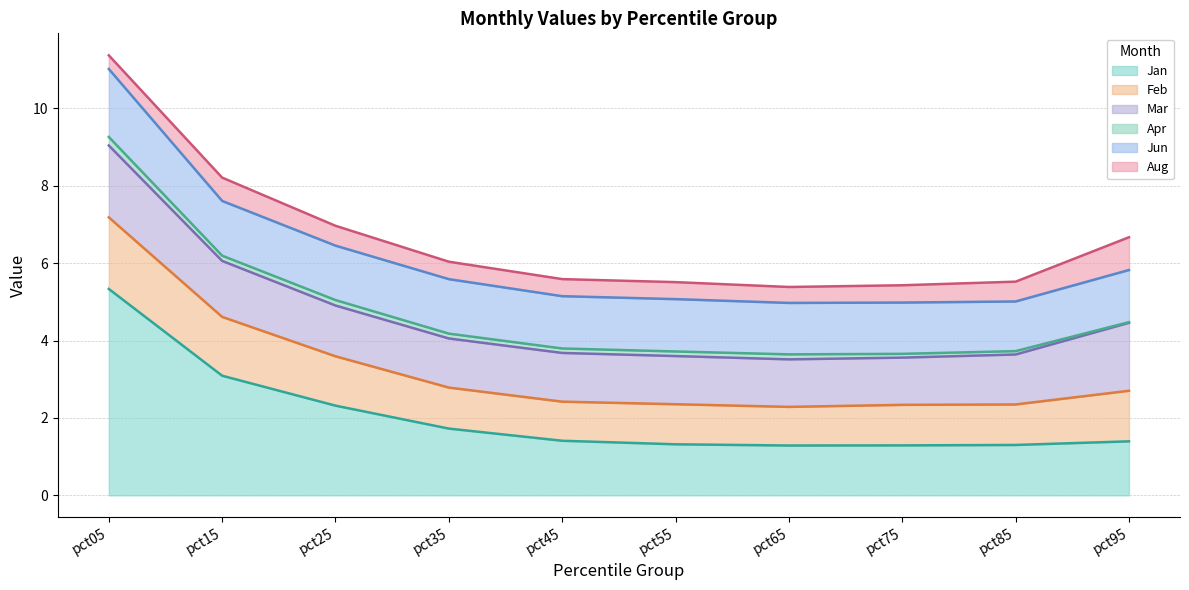

Where do Jun and Jan first cross each other?

pct45 and pct55